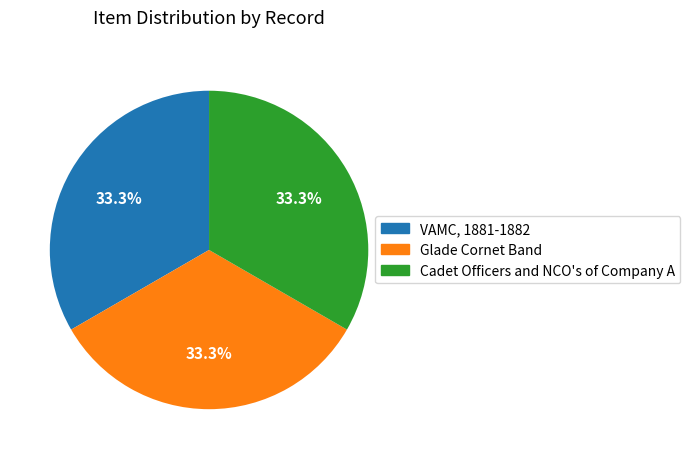

Is Glade Cornet Band the majority of the pie?

No